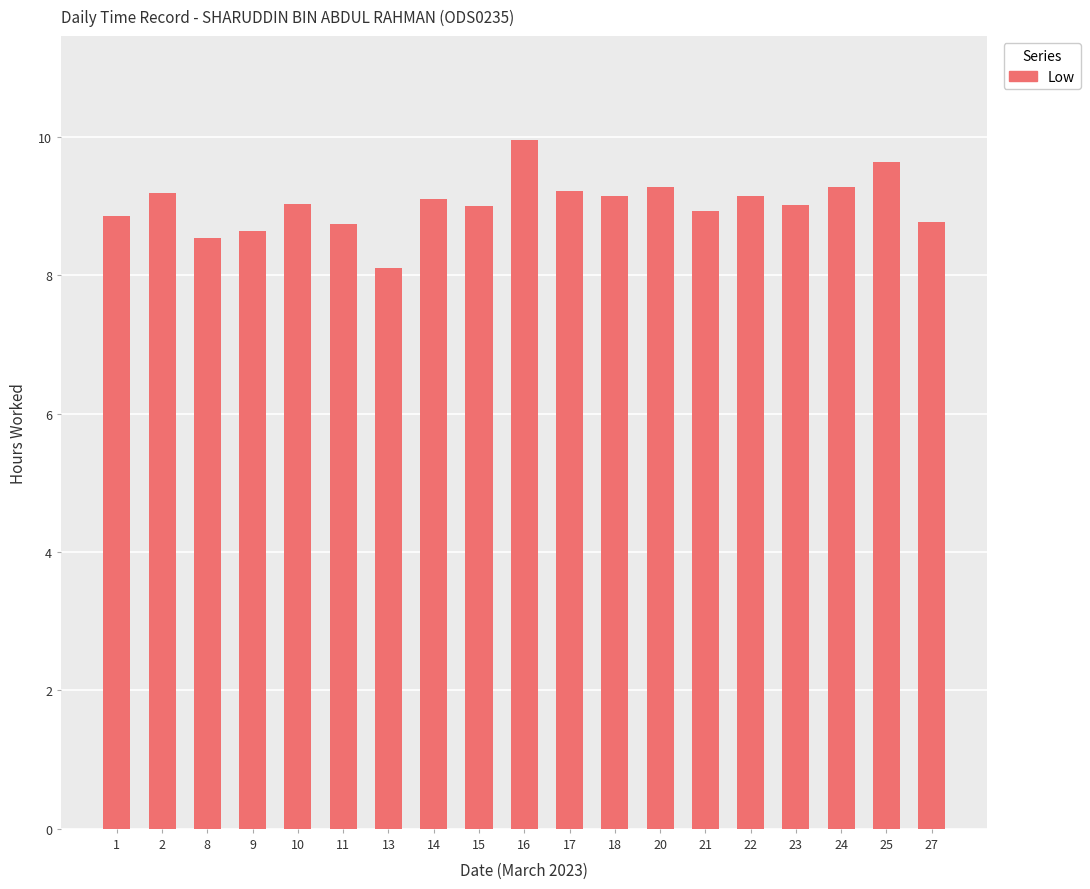

What is the sum of all values?

171.5